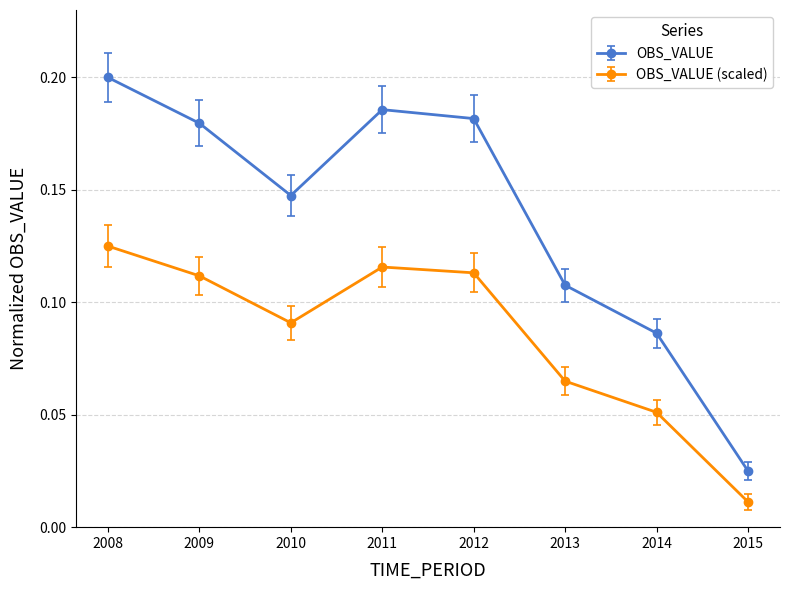

Is the value of OBS_VALUE at 2012 greater than the value of OBS_VALUE (scaled) at 2009?

Yes